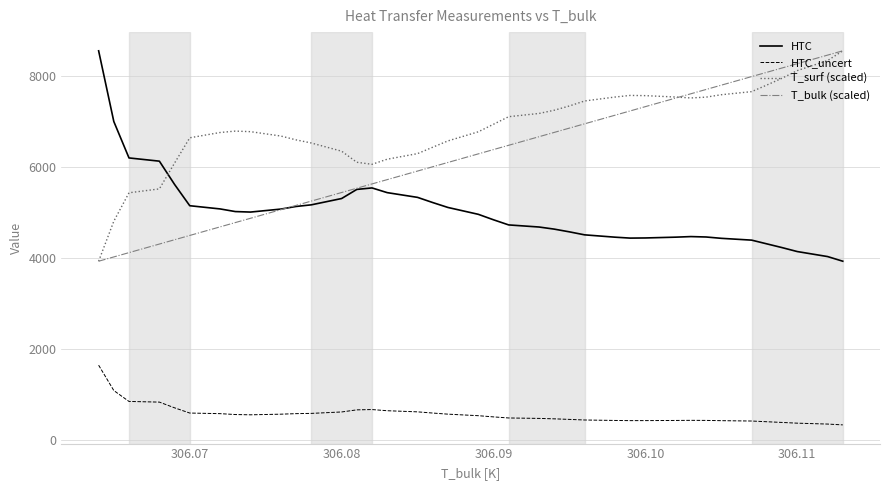

What is the minimum value for HTC?

3926.0